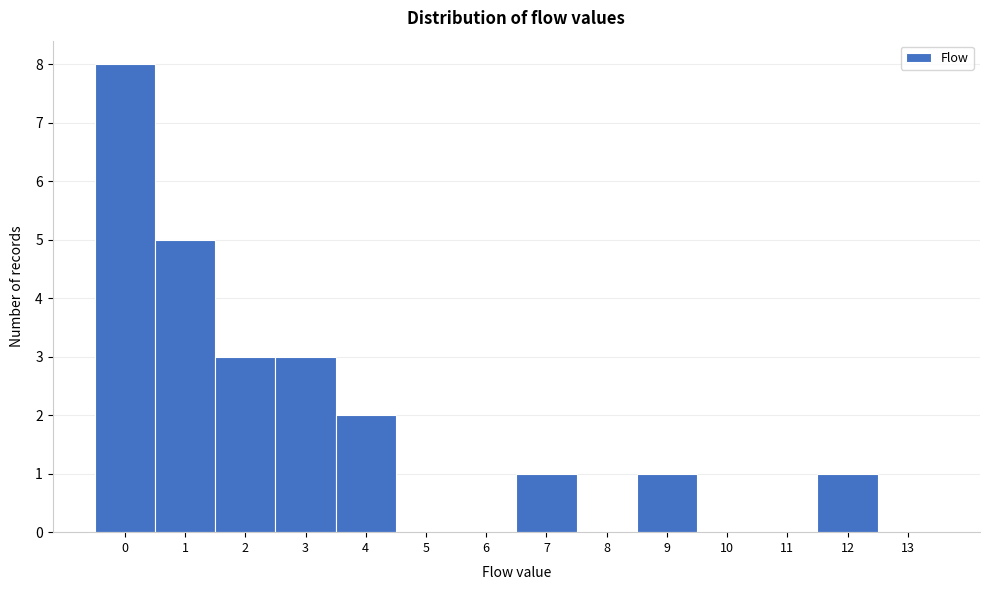

What is the ratio of the value at 3 to the value at 2?

1.0